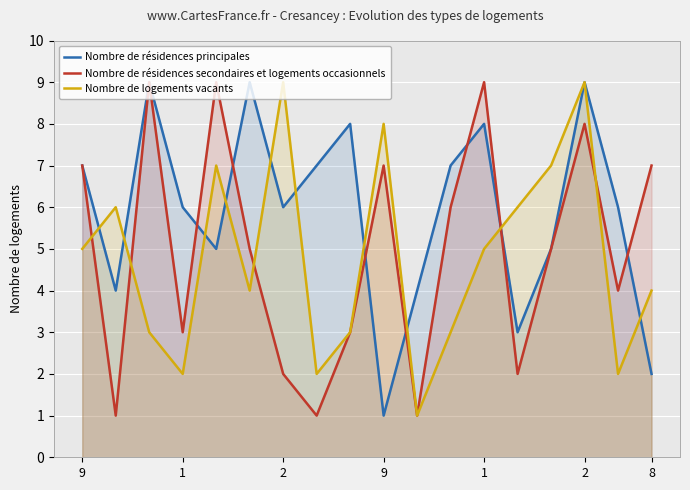

What are all the series names shown in the legend?

Nombre de résidences principales, Nombre de résidences secondaires et logements occasionnels, Nombre de logements vacants